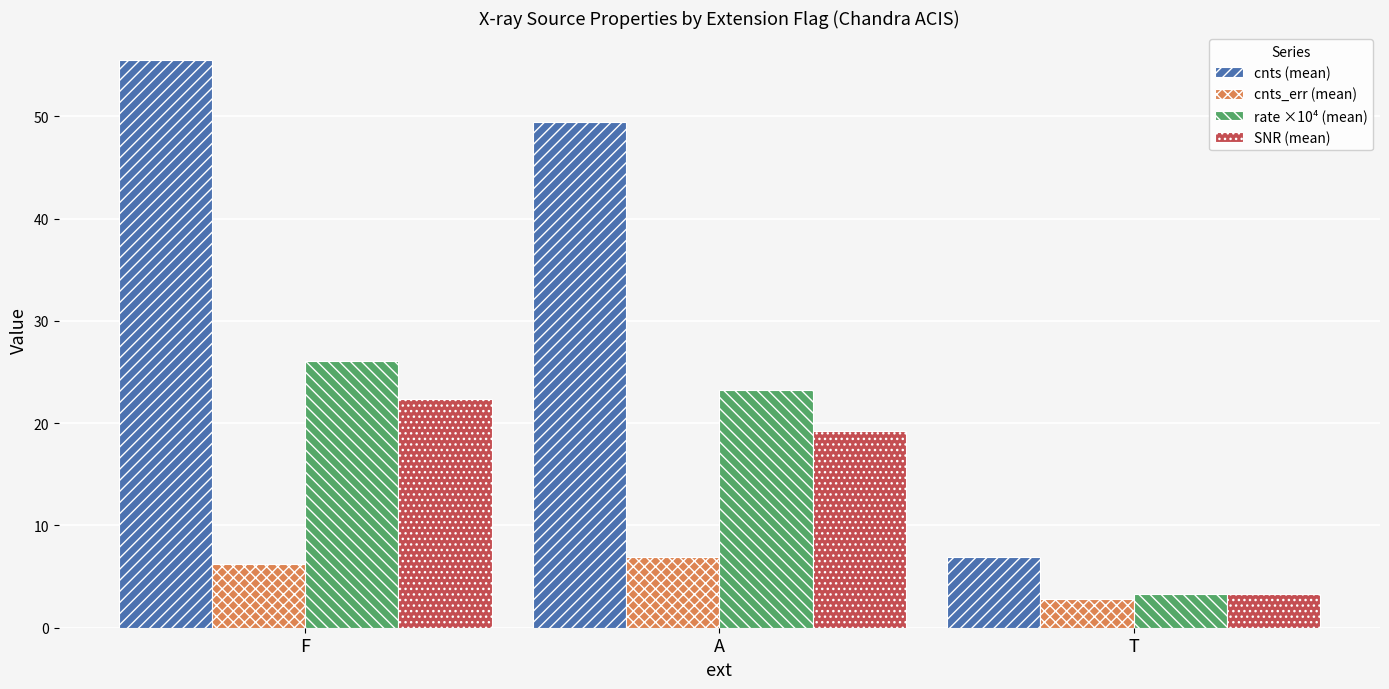

Which series has the widest spread of values?

cnts (mean)